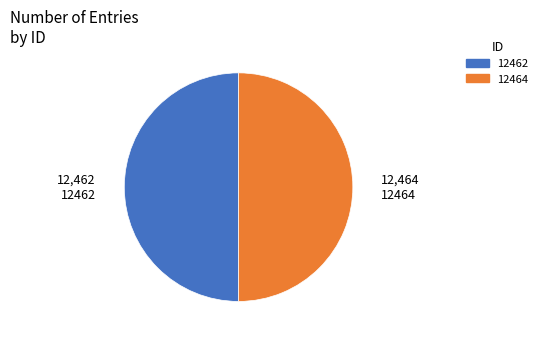

True or false: 12464 accounts for 37% of the total.

False